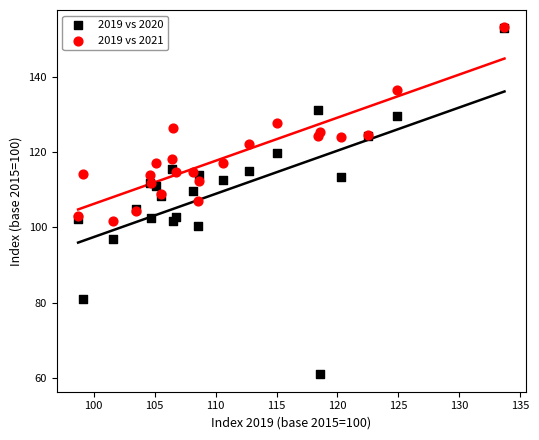

Which series has the largest Y range (max minus min)?

2019 vs 2020